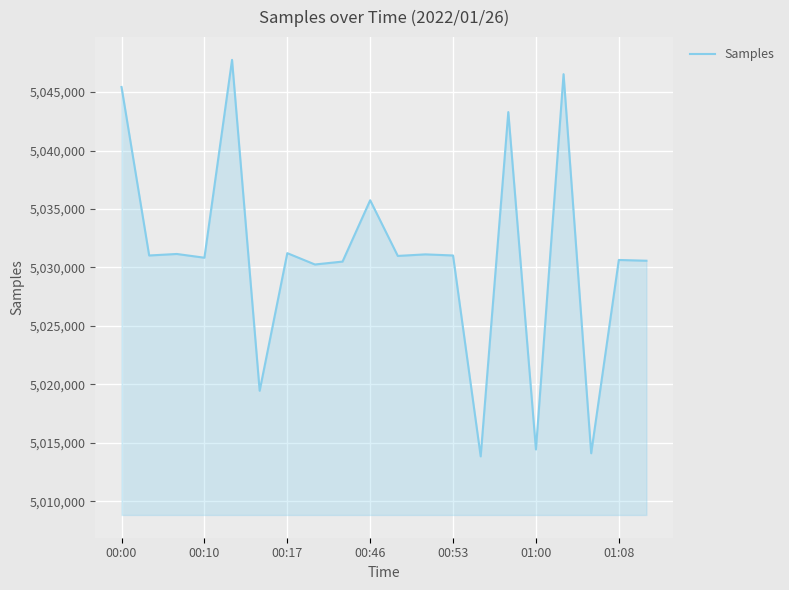

What is the difference between the maximum and minimum values?

33921